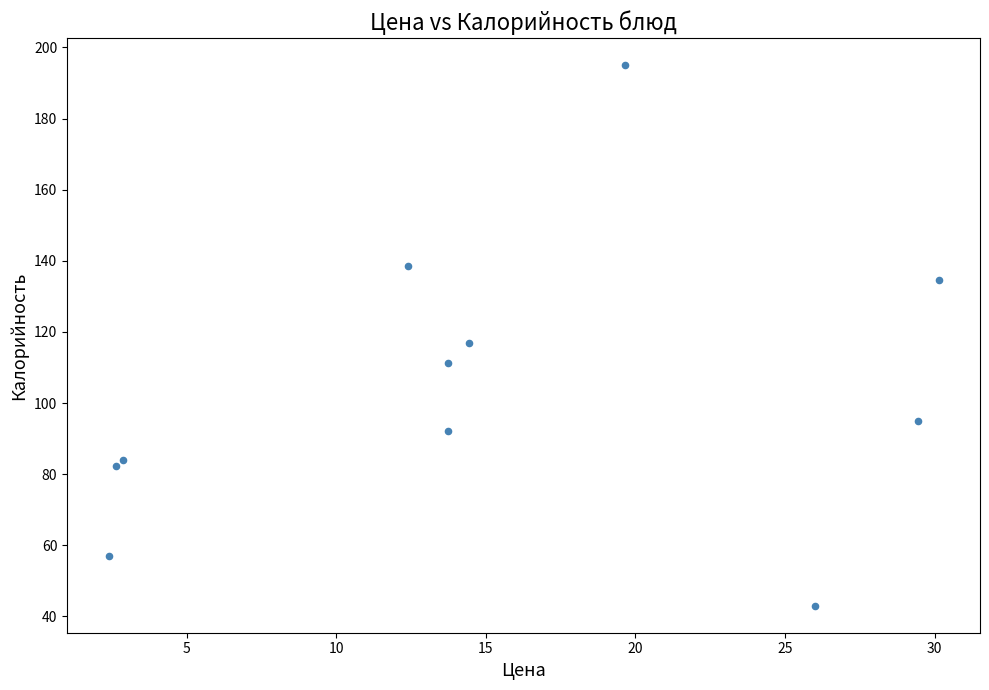

What is the average X value?

15.2